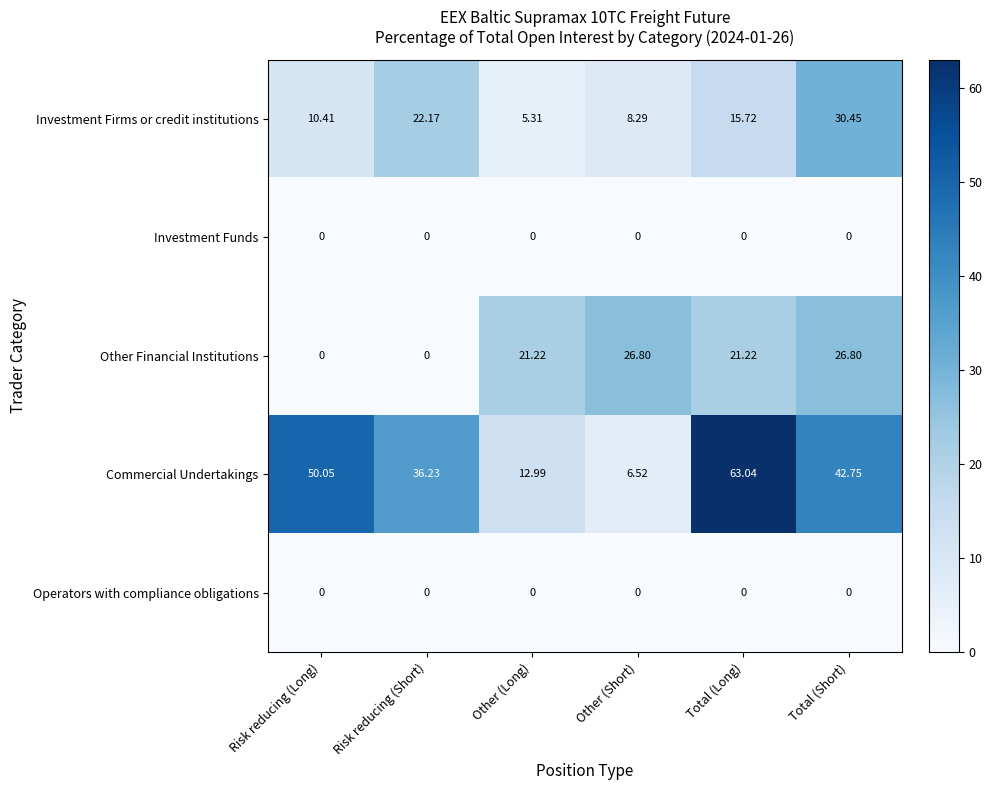

Where is Commercial Undertakings nearest to the value 34?

Risk reducing (Short)